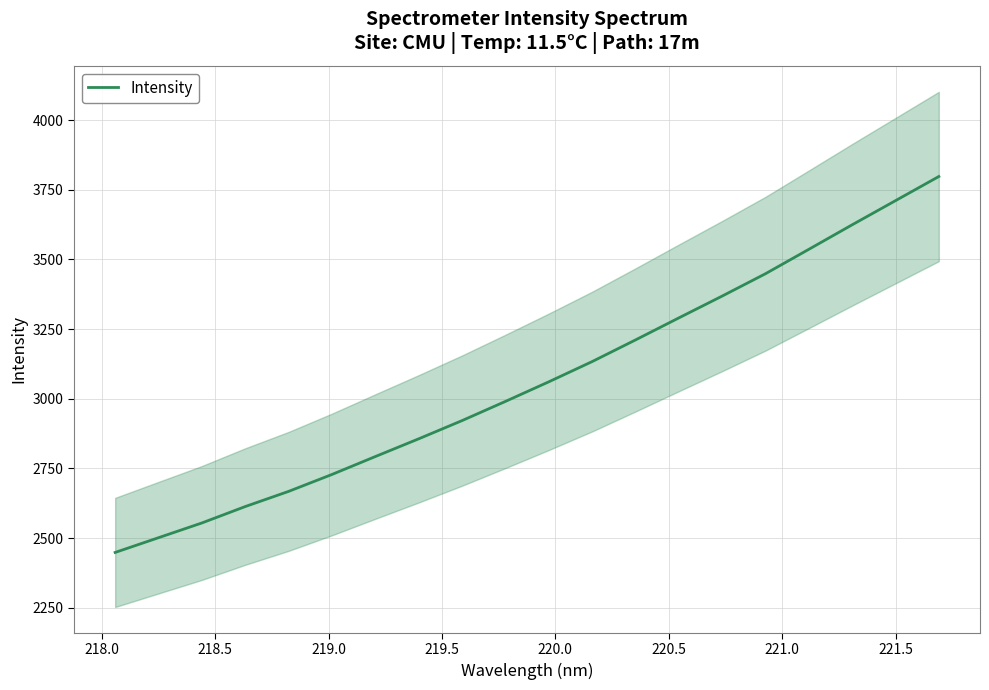

How many series are shown in this chart?

1